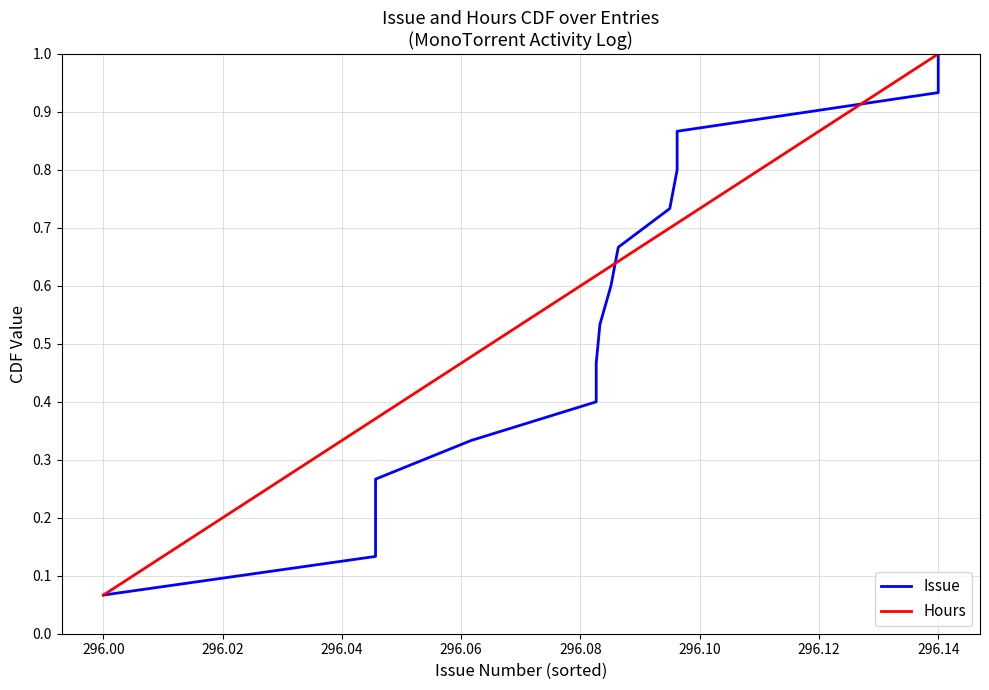

What is the difference between the maximum and minimum values in the Issue series?

0.9